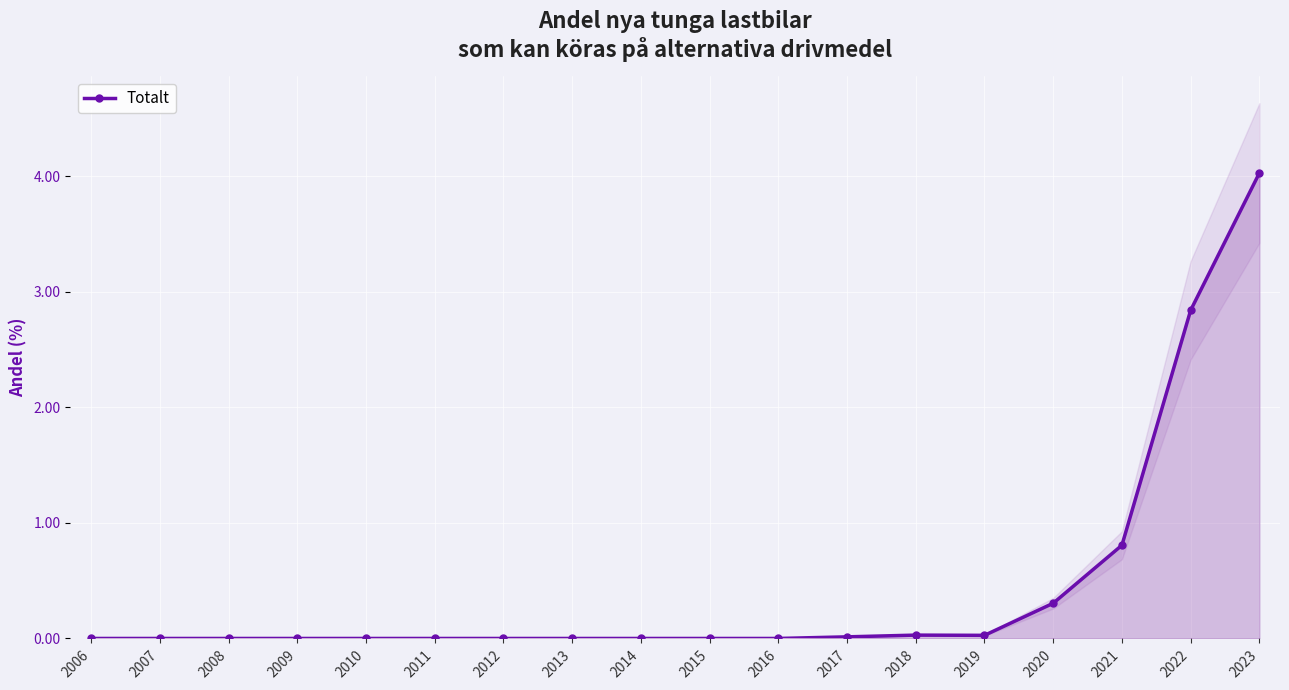

The value at 2008 is 2.6. True or false?

False